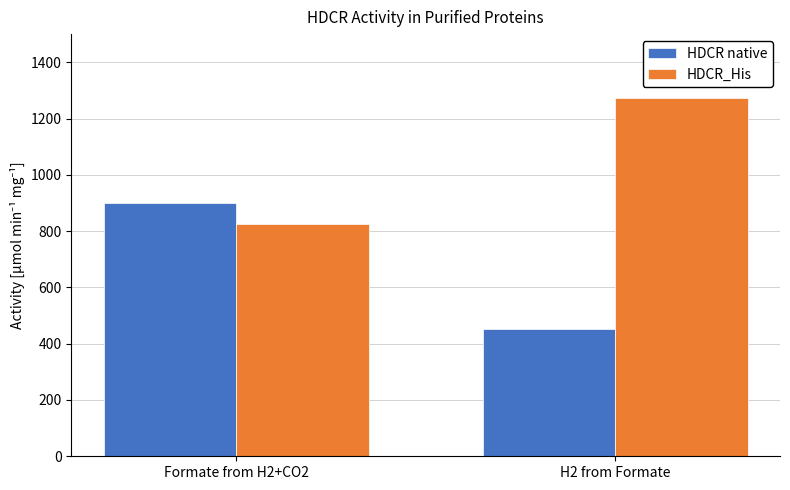

Which category has the lowest value in the HDCR_His series?

Formate from H2+CO2